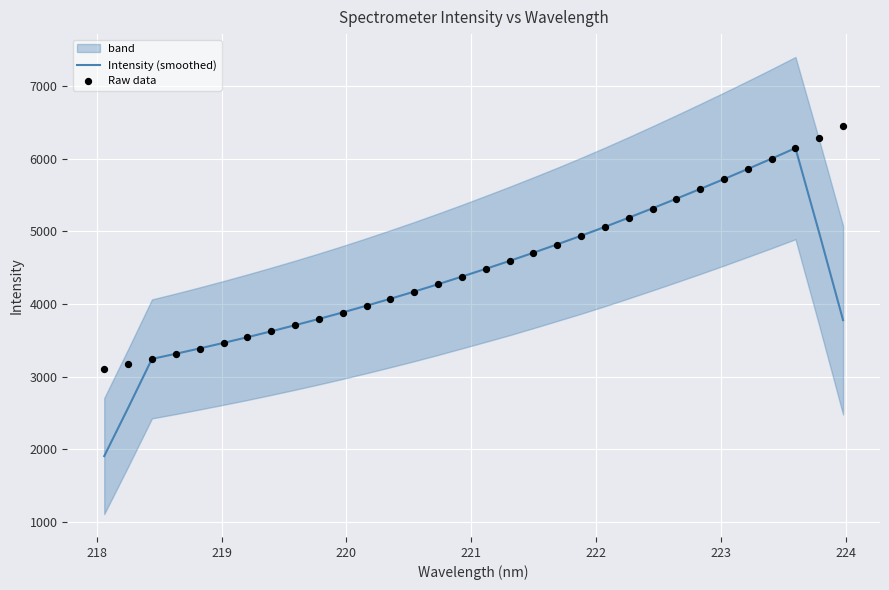

Which series contains the highest Y value?

Raw data